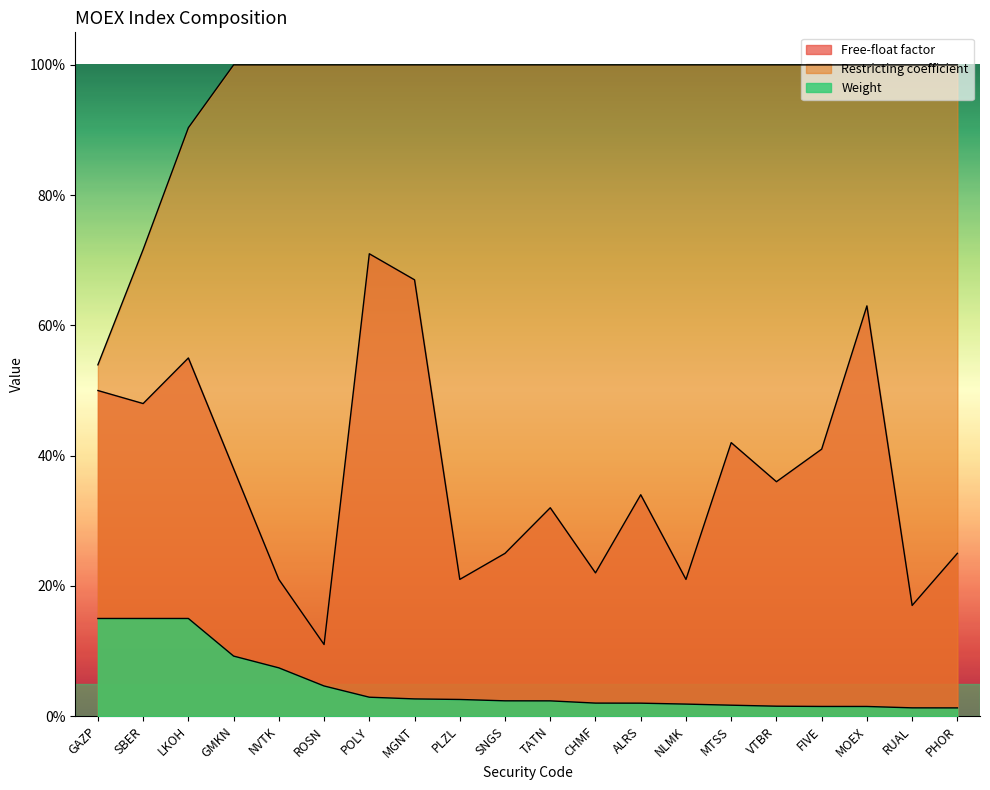

True or false: Restricting coefficient and Weight intersect in this chart.

False